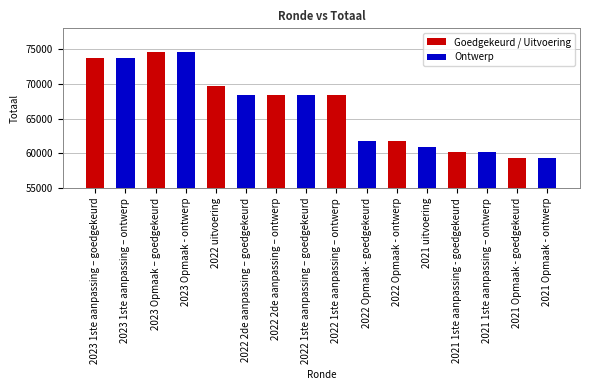

The value of Ontwerp at 2021 1ste aanpassing - goedgekeurd is 60228. True or false?

True